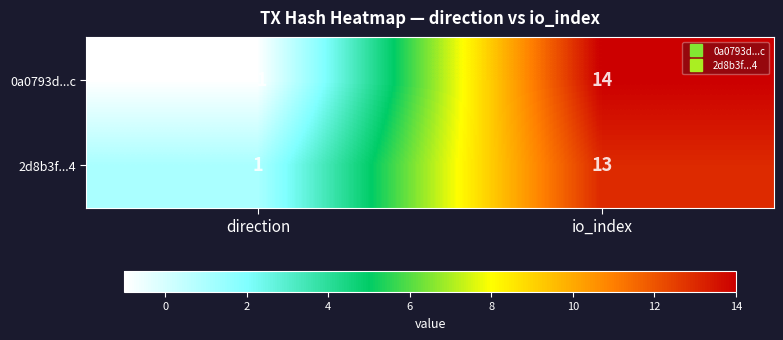

Which category has the lowest value across all series?

direction